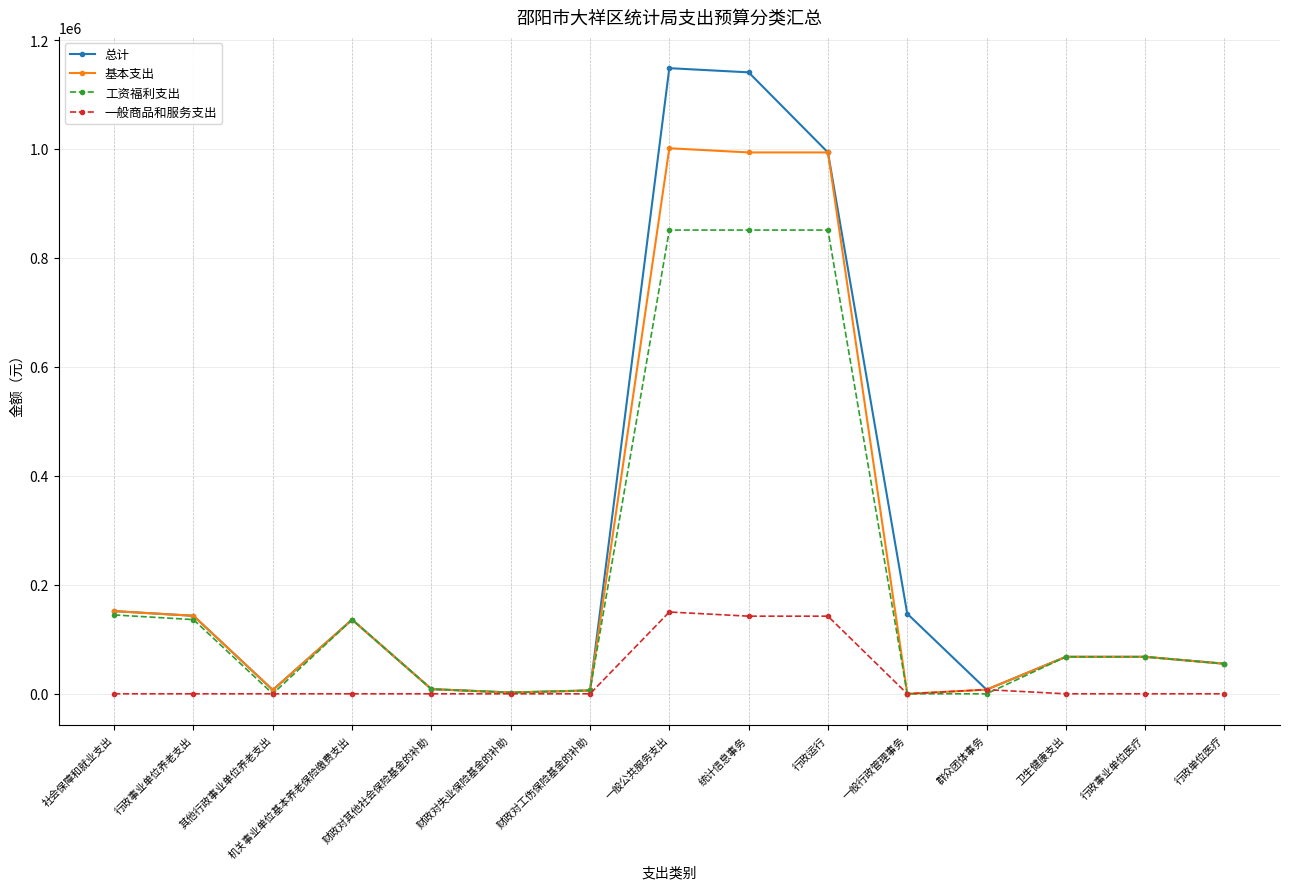

Where is the first local minimum for 基本支出?

其他行政事业单位养老支出